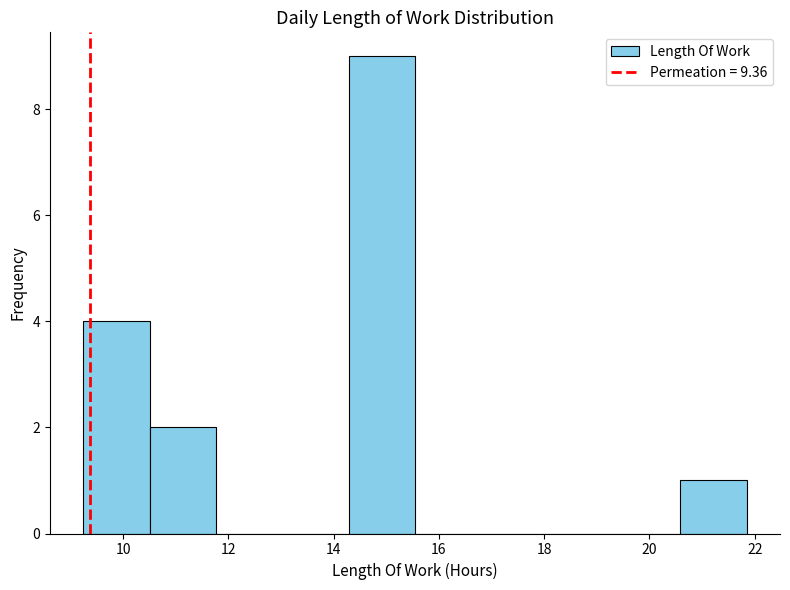

Reading left to right, transcribe this chart: for each bar, give the range it covers on the x-axis and its height. Neither the bar edges nor the heights are printed on the chart, so give them approximately, as read against the axes.

9.2 to 10.6: 4
10.6 to 11.8: 2
11.8 to 13.0: 0
13.0 to 14.2: 0
14.2 to 15.6: 9
15.6 to 16.8: 0
16.8 to 18.0: 0
18.0 to 19.4: 0
19.4 to 20.6: 0
20.6 to 21.8: 1